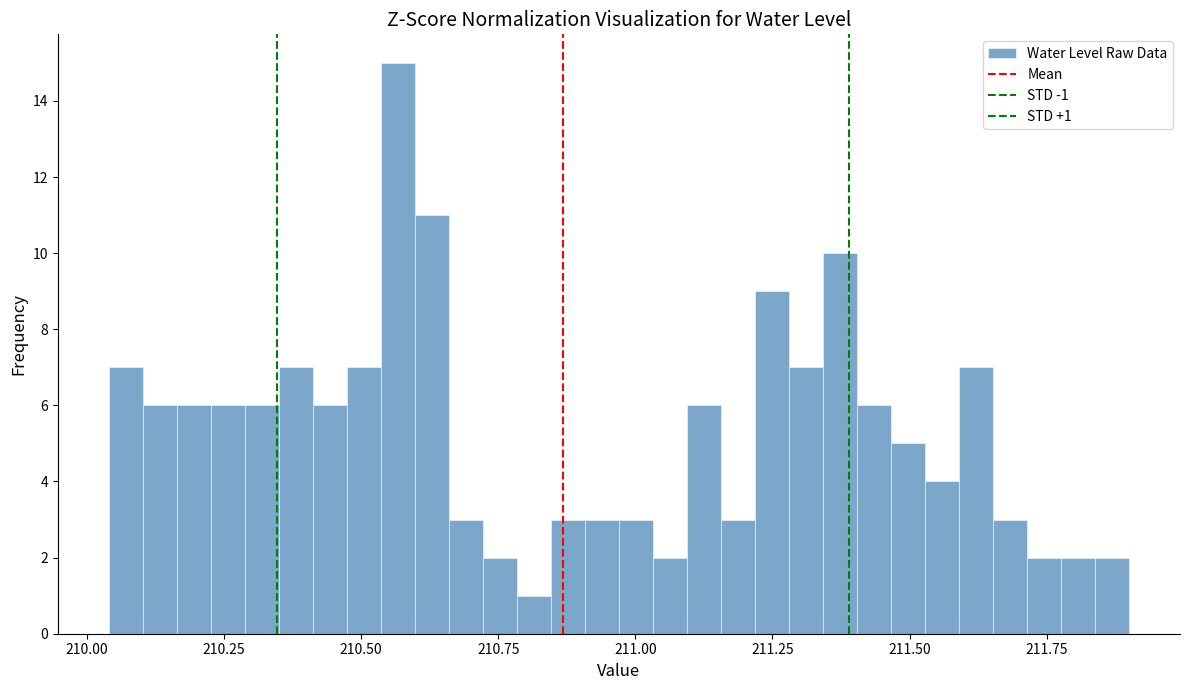

Around what value on the x-axis is the tallest bar? Give the approximate position of its centre, as read against the axis.

210.55